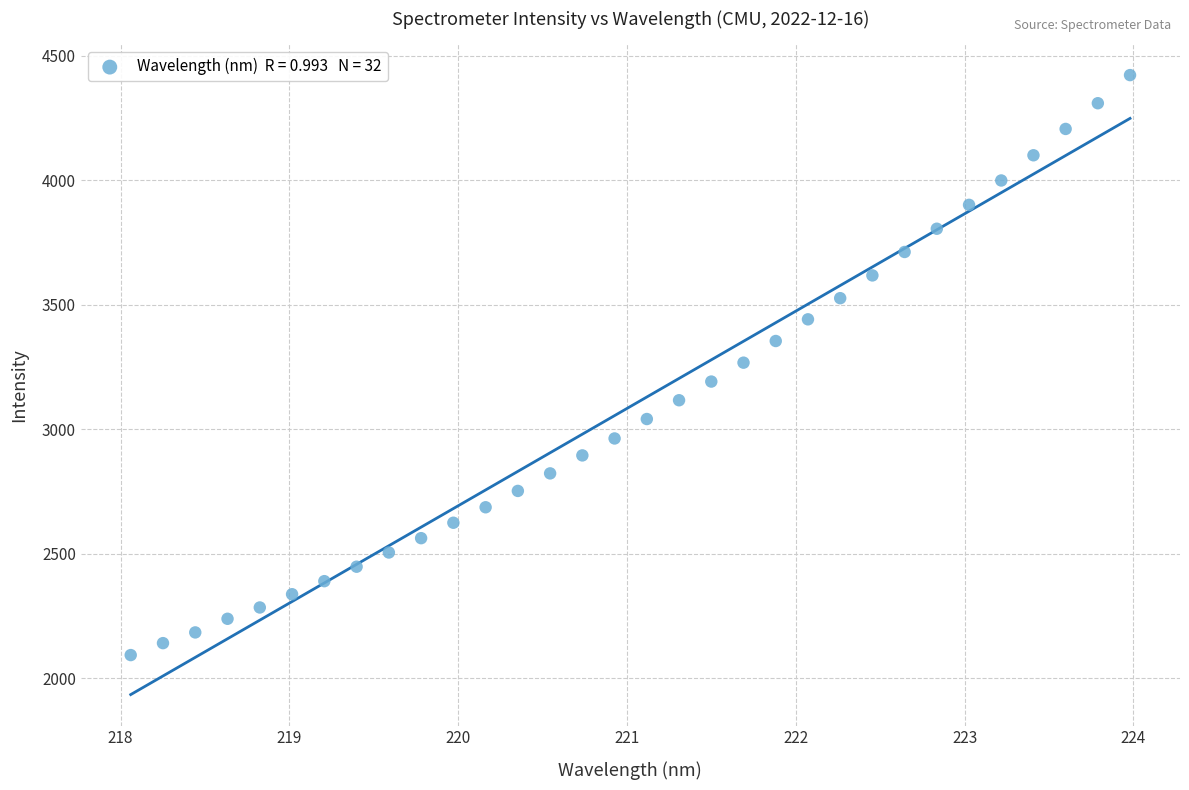

What is the range of Y values (max minus min)?

2329.0